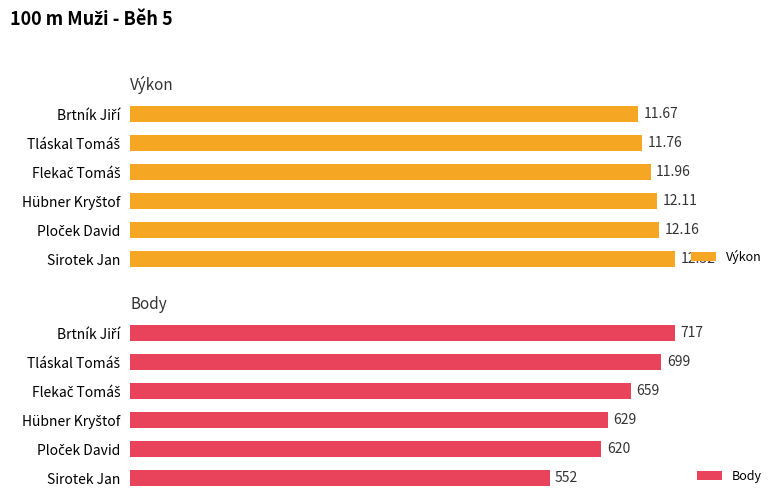

Which series has the largest total across all categories?

Body